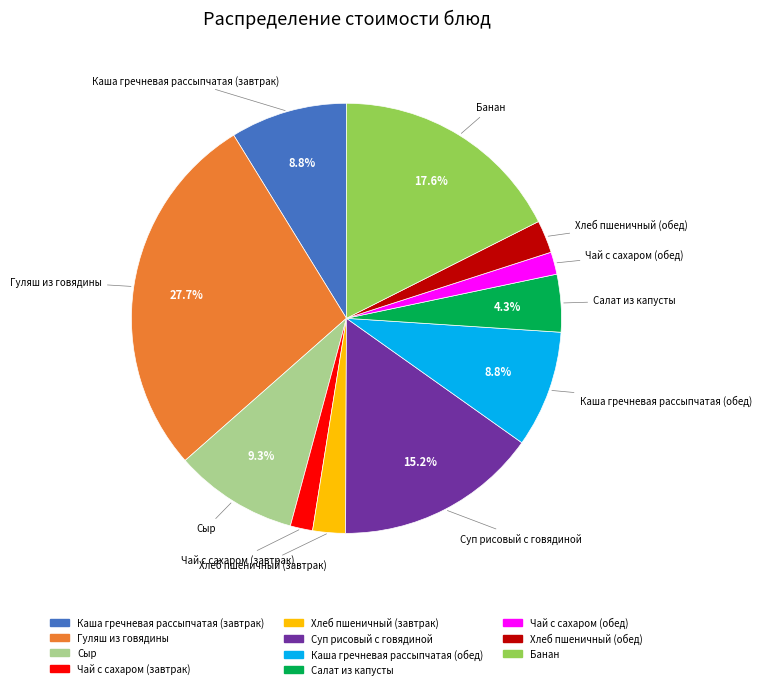

To the nearest percent, what portion does Хлеб пшеничный (завтрак) represent?

2%